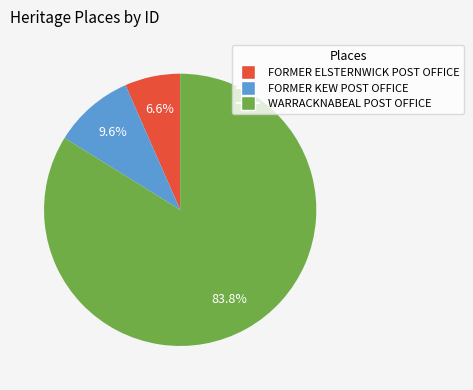

To the nearest percent, what is the difference between the FORMER KEW POST OFFICE and FORMER ELSTERNWICK POST OFFICE slice percentages?

3%